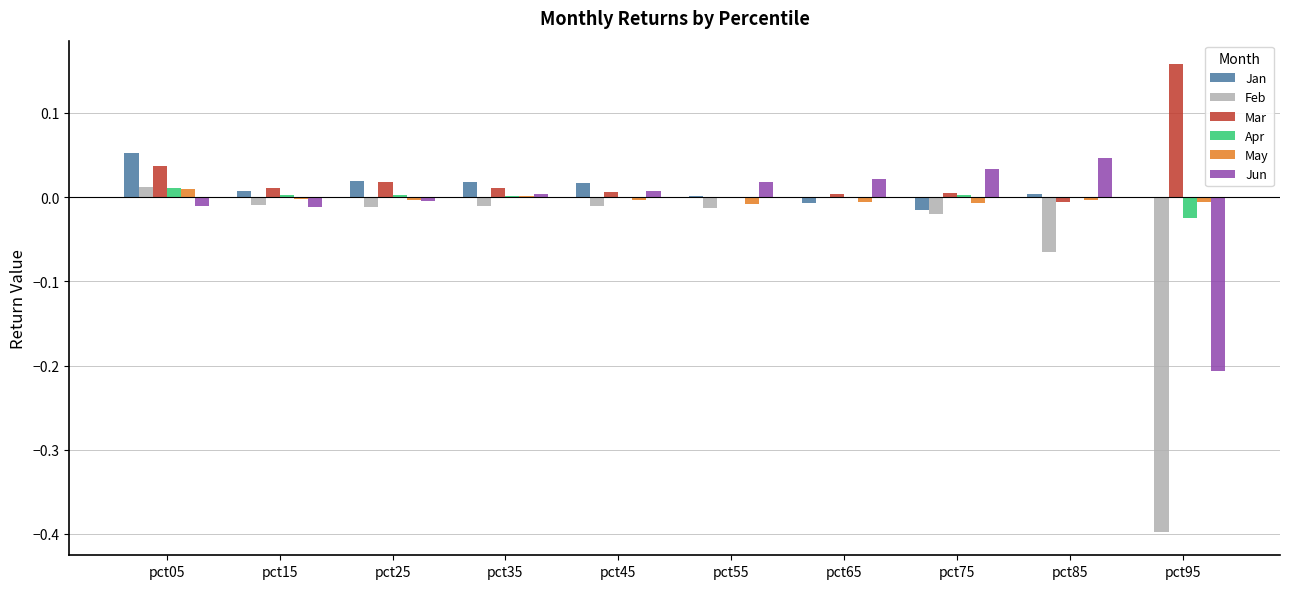

Is the value of Feb at pct75 greater than the value of Apr at pct65?

No